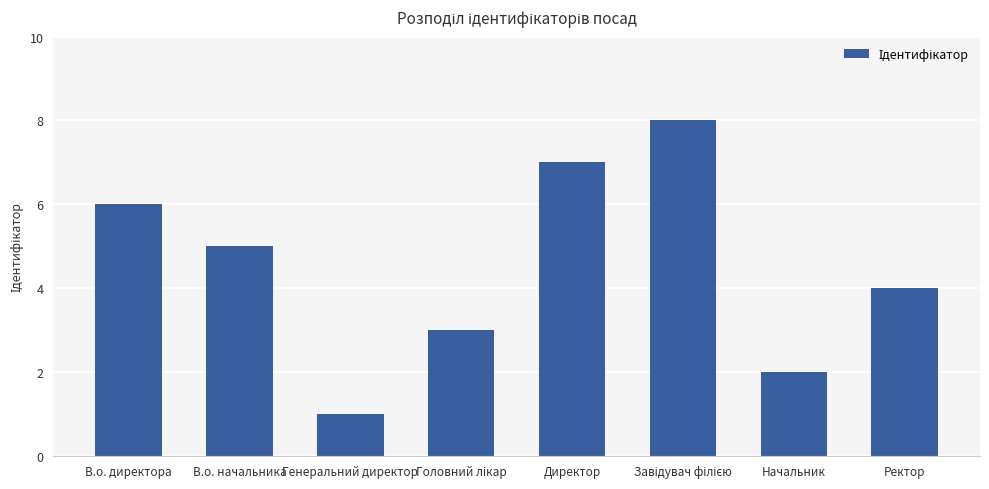

True or false: the data shows 4 at Ректор.

True